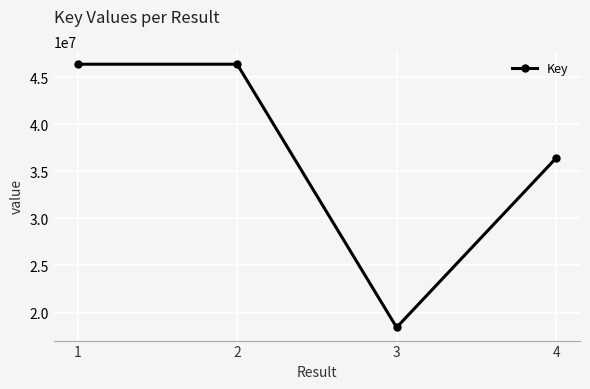

What is the sum of the values at 3 and 2?

64810131